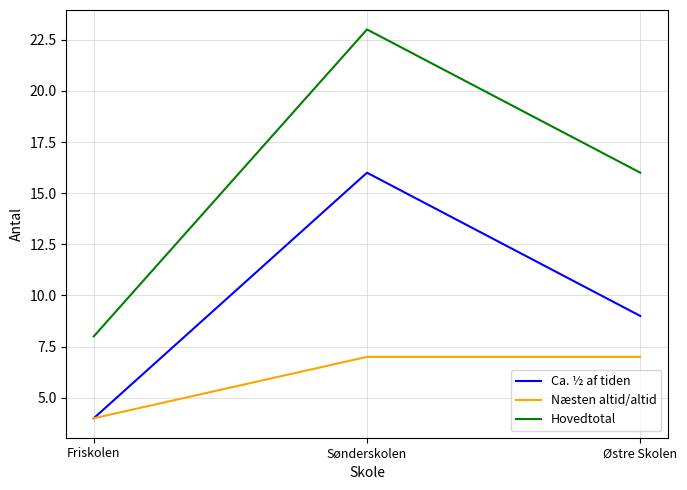

What is the sum of the Næsten altid/altid values at Sønderskolen and Friskolen?

11